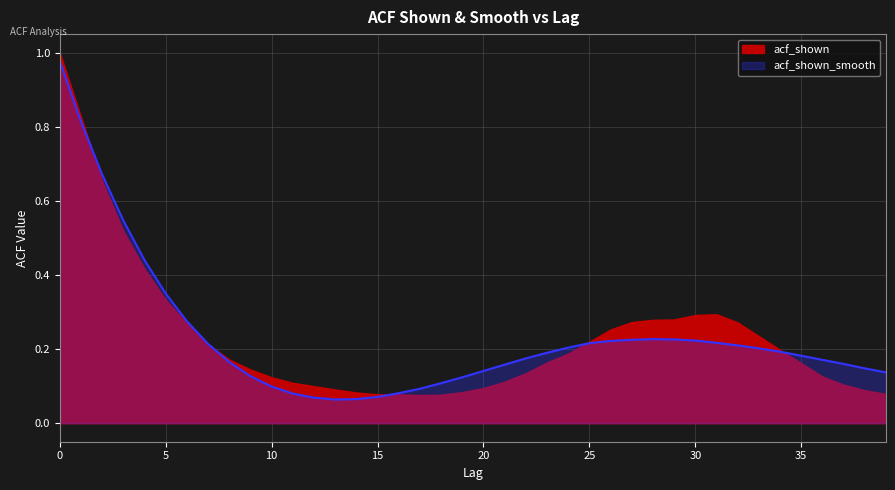

True or false: the data has more than 2 interior local peaks.

False